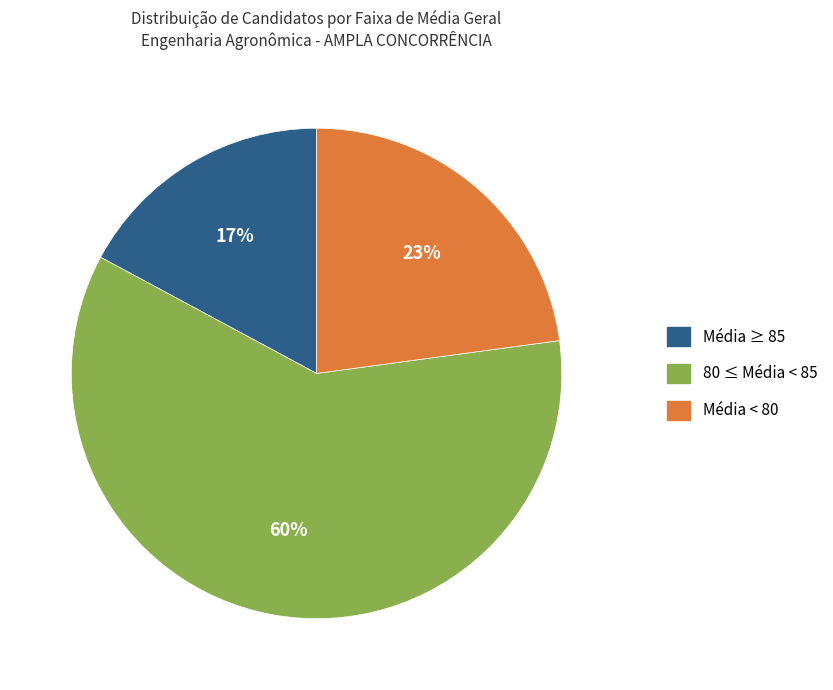

Is there a majority slice in this chart?

Yes